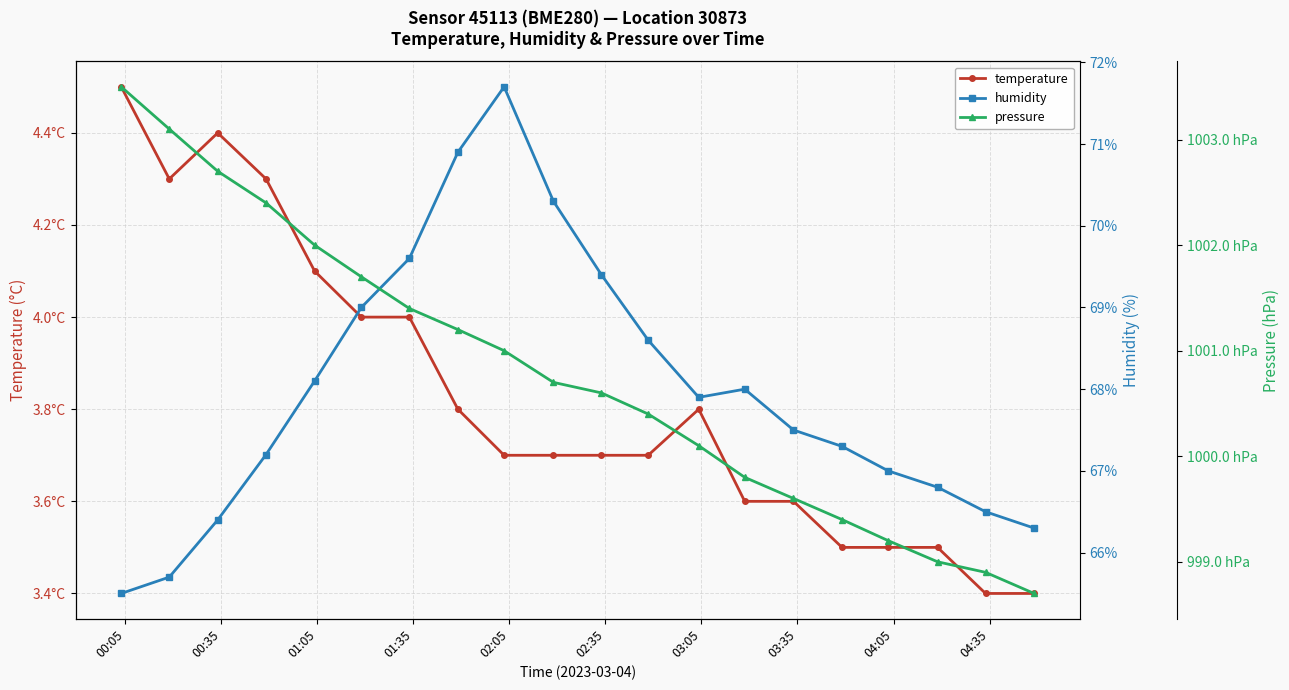

Which has a higher value, 02:05 or 01:05?

01:05